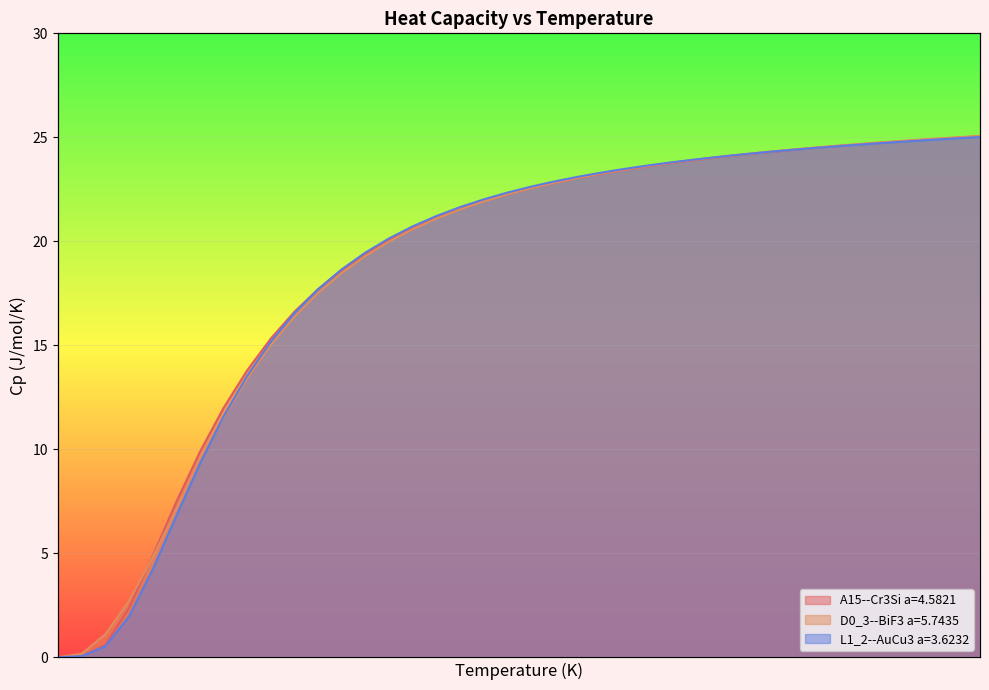

Rank the series by their average value, from highest to lowest.

A15--Cr3Si a=4.5821, D0_3--BiF3 a=5.7435, L1_2--AuCu3 a=3.6232